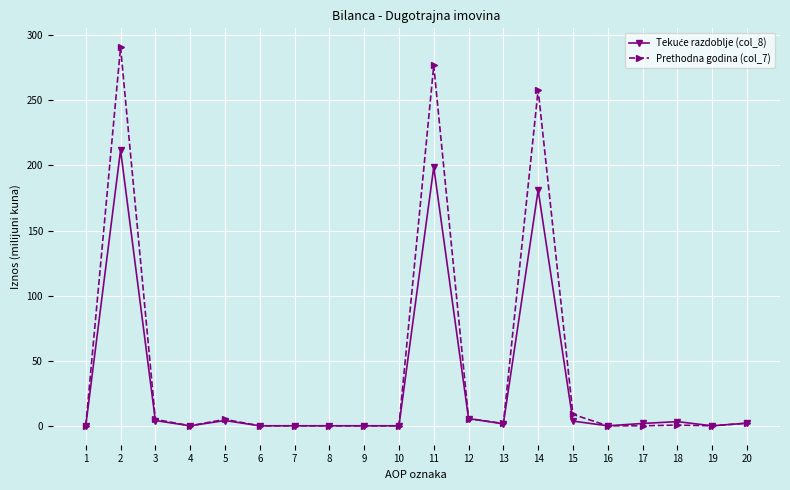

What is the greatest value displayed?

290.8